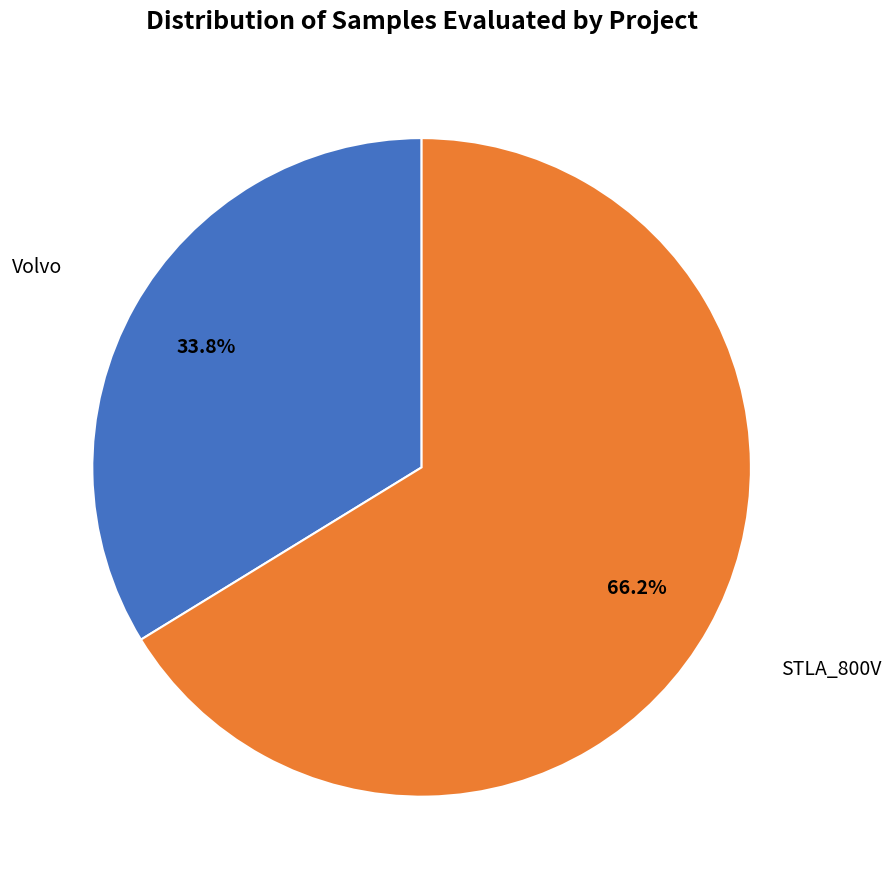

To the nearest percent, what is the difference between the largest and smallest slice percentages?

32%